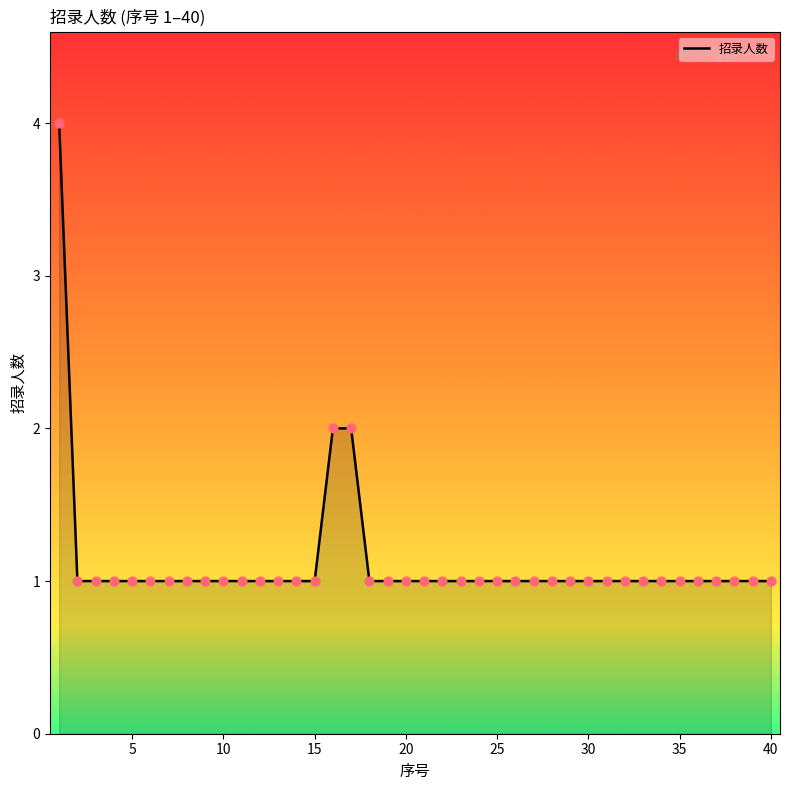

What is the greatest value displayed?

4